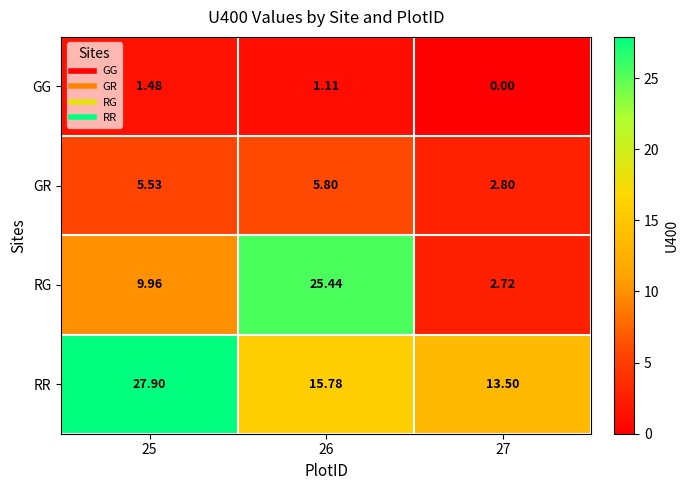

List the series in order of their overall mean, lowest first.

GG, GR, RG, RR